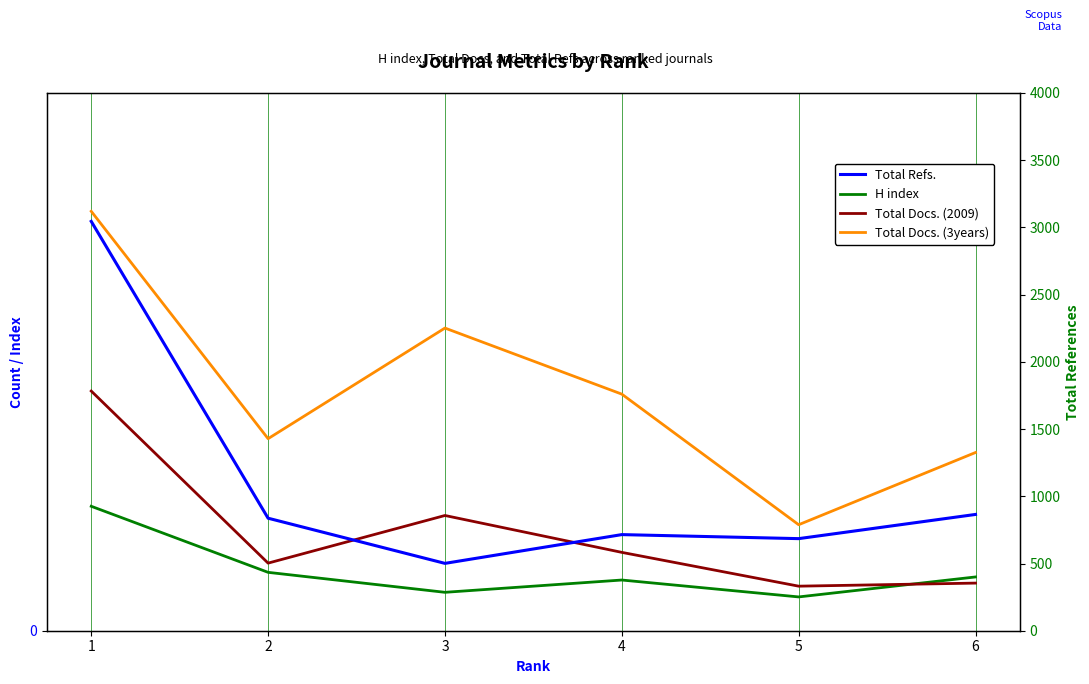

Reading left to right, list all the values displayed in this chart.

H index: 81	38	25	33	22	35
Total Docs. (2009): 156	44	75	51	29	31
Total Docs. (3years): 273	125	197	154	69	116
Total Refs.: 3045	837	501	715	685	865